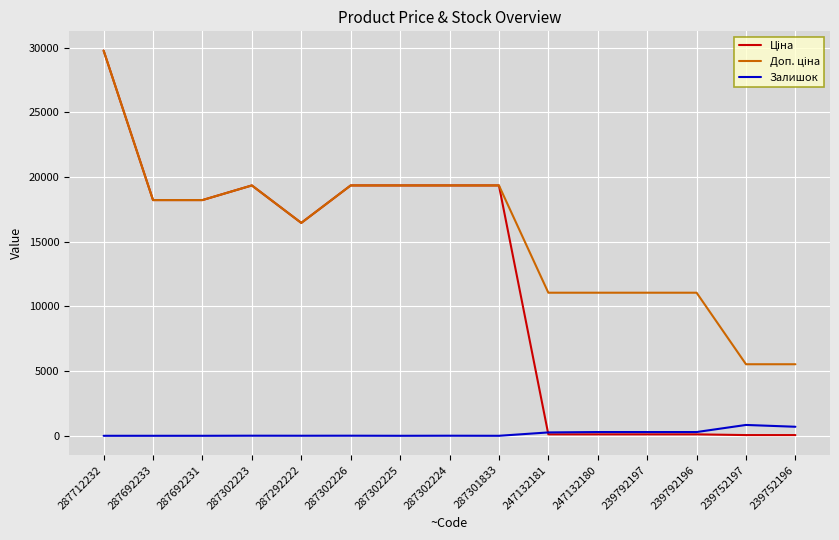

At which category does the chart reach its peak across all series?

287712232